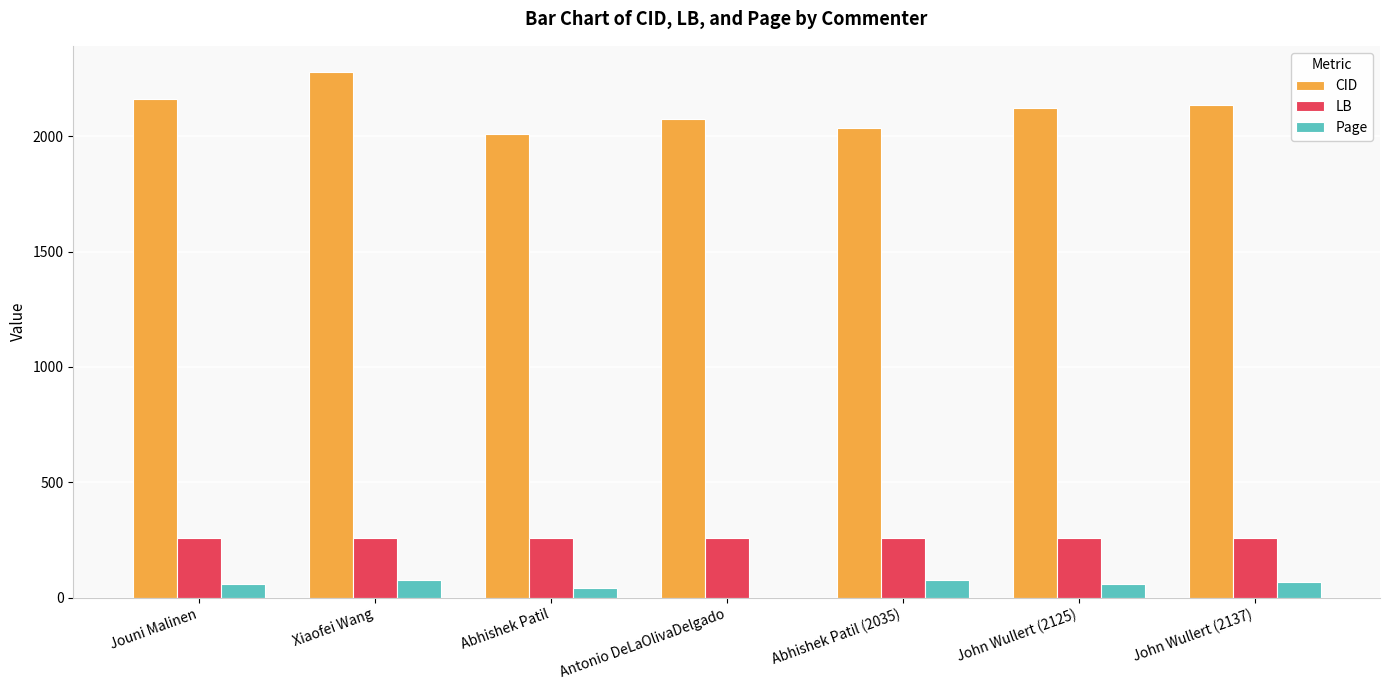

How many data points does each series have?

7